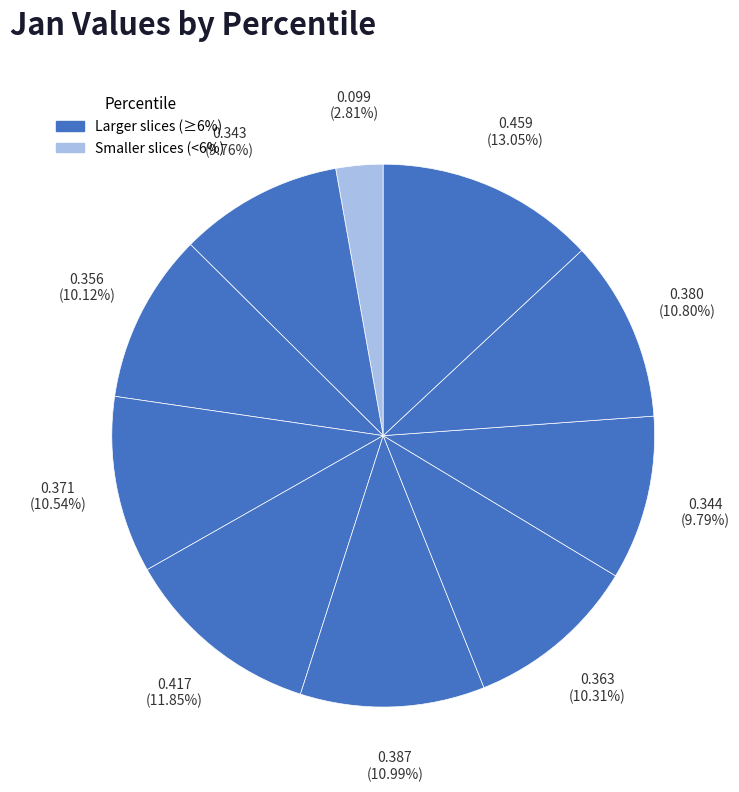

To the nearest percent, what is the difference between the largest and smallest slice percentages?

10%